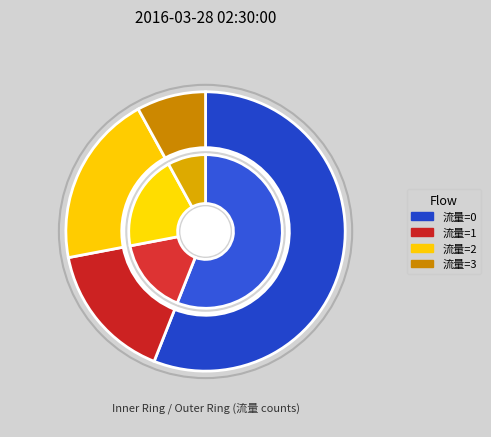

Count the number of slices in the pie.

4